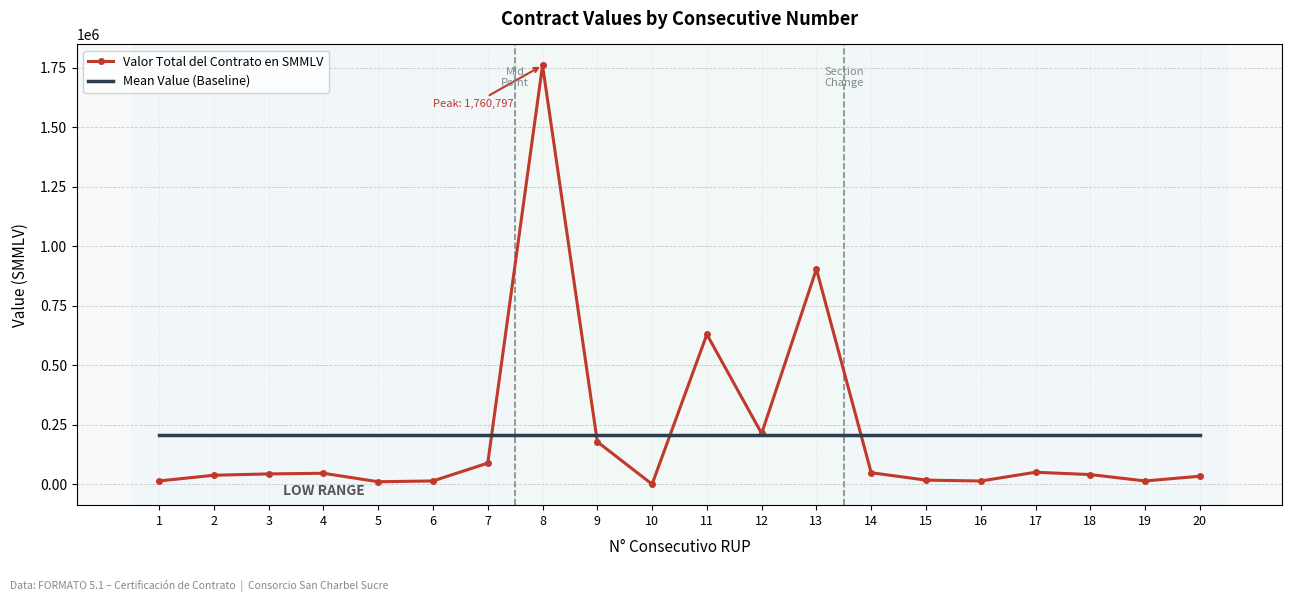

Is it true that Mean Value (Baseline) equals 208282.5 at 1?

True